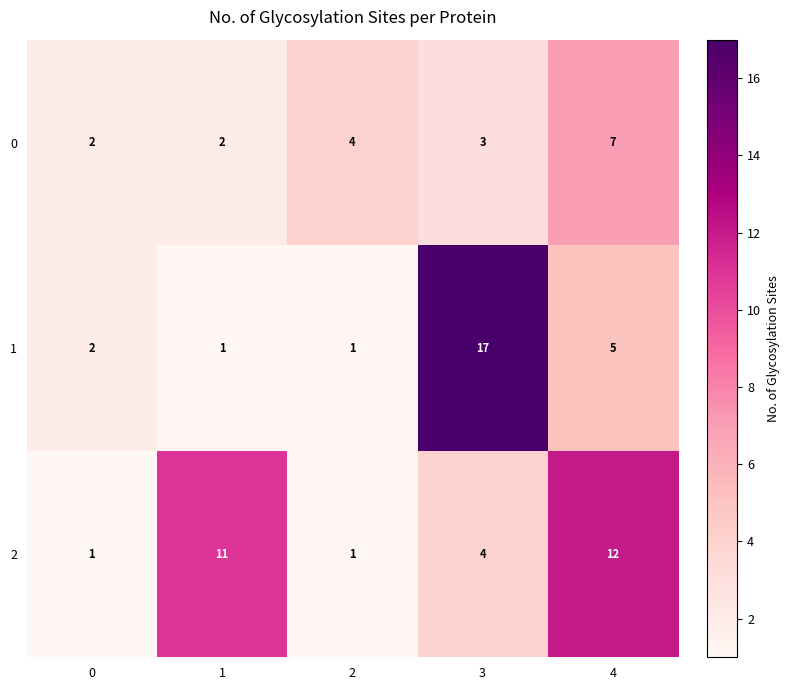

What is the total value across all series at 3?

24